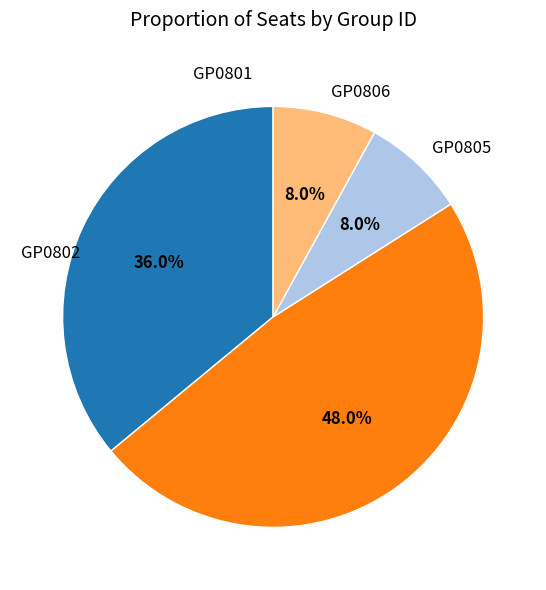

Approximately how many times larger is the value at GP0801 compared to GP0806?

4.5